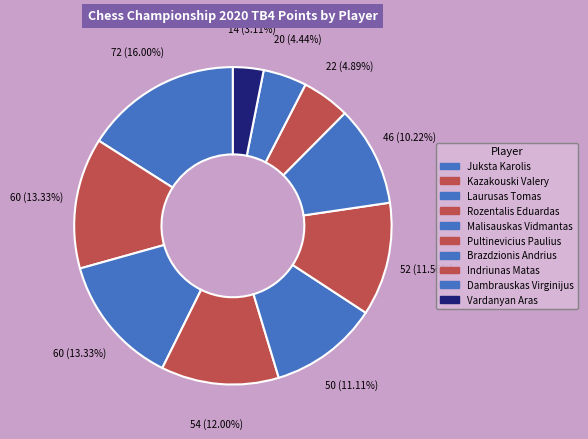

Does Vardanyan Aras account for over 50% of the chart?

No